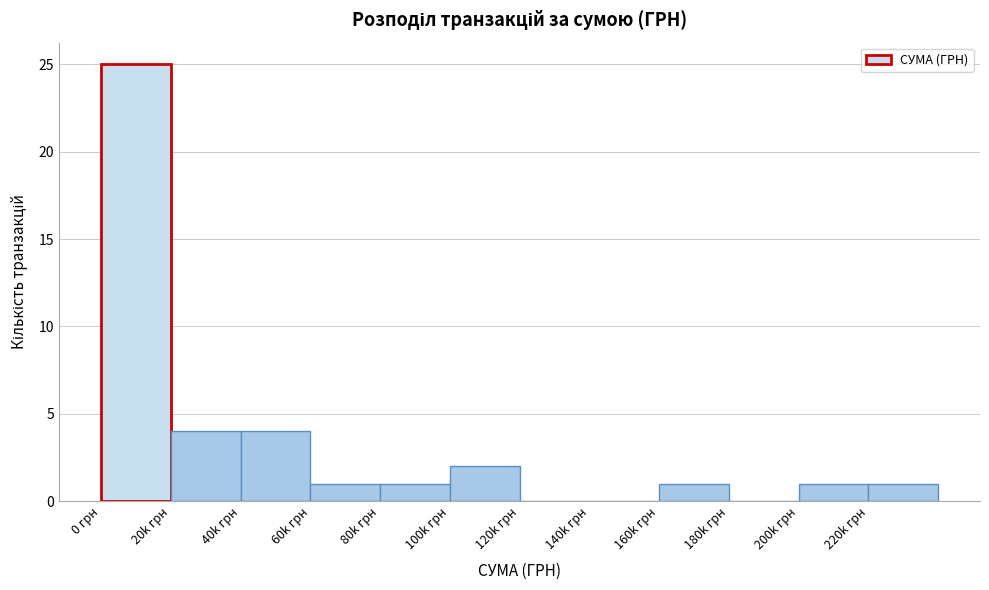

Reading left to right, extract all data points from this chart.

0 грн=25	20k грн=4	40k грн=4	60k грн=1	80k грн=1	100k грн=2	120k грн=0	140k грн=0	160k грн=1	180k грн=0	200k грн=1	220k грн=1